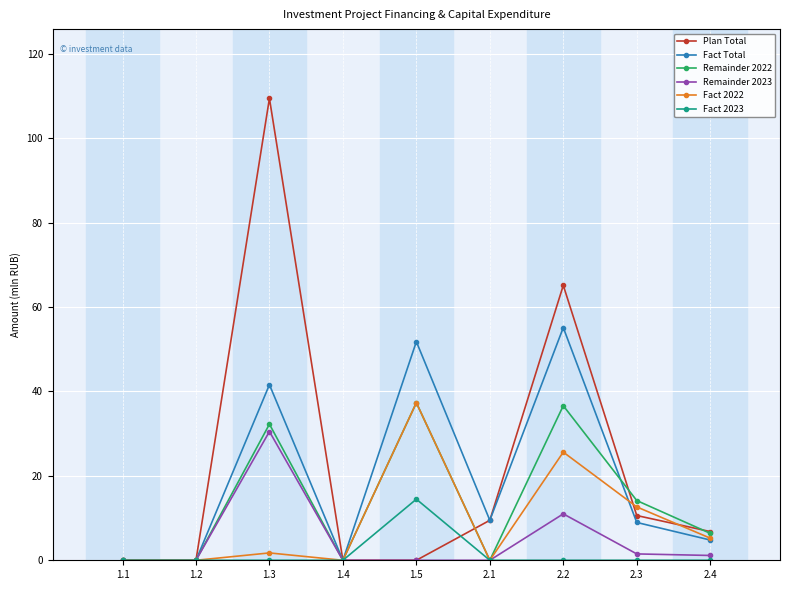

List the series in order of their overall mean, lowest first.

Fact 2023, Remainder 2023, Fact 2022, Remainder 2022, Fact Total, Plan Total